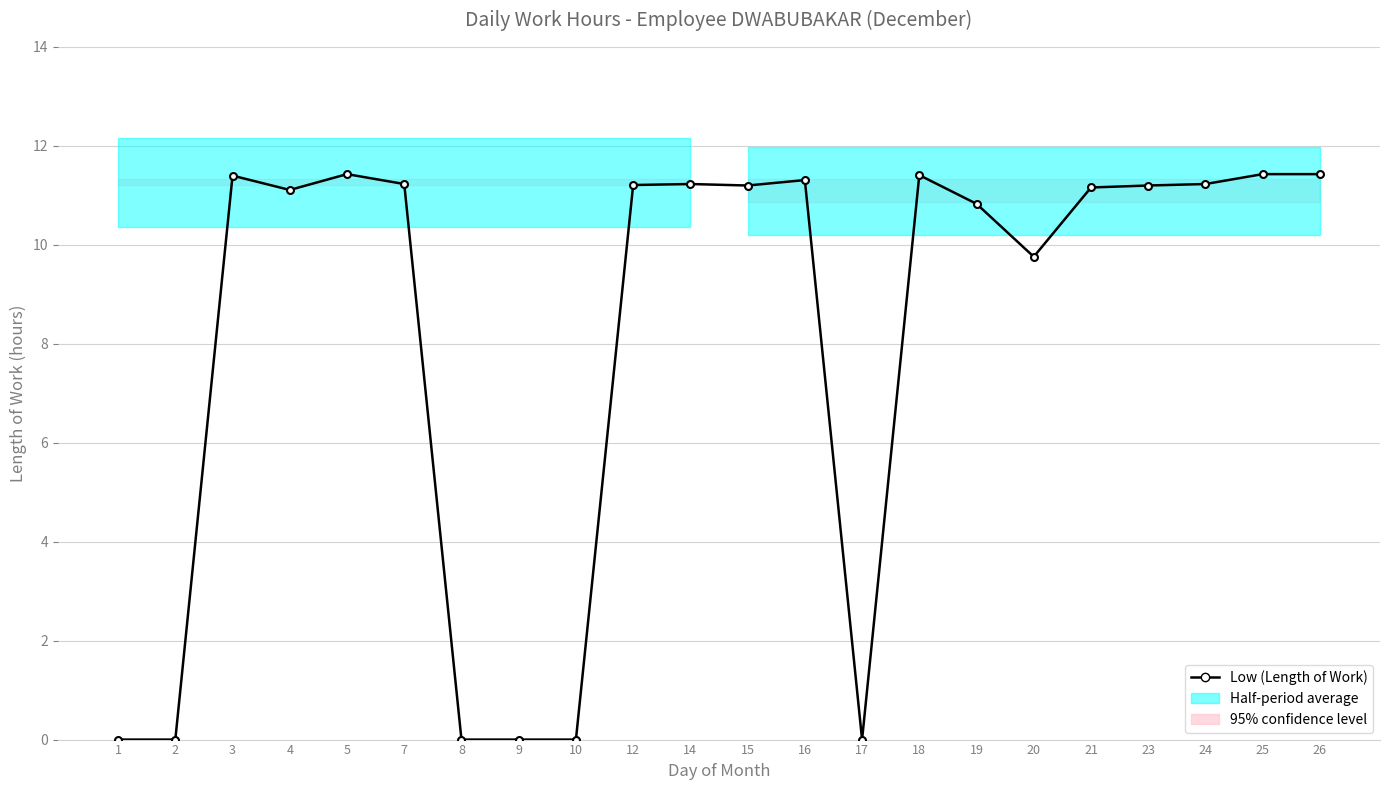

What is the sum of the values at 17 and 5?

11.4